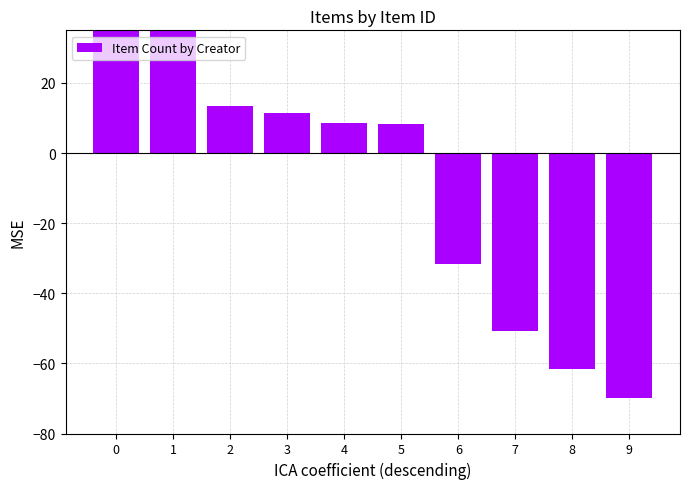

The value at 5 is 5.2. True or false?

False